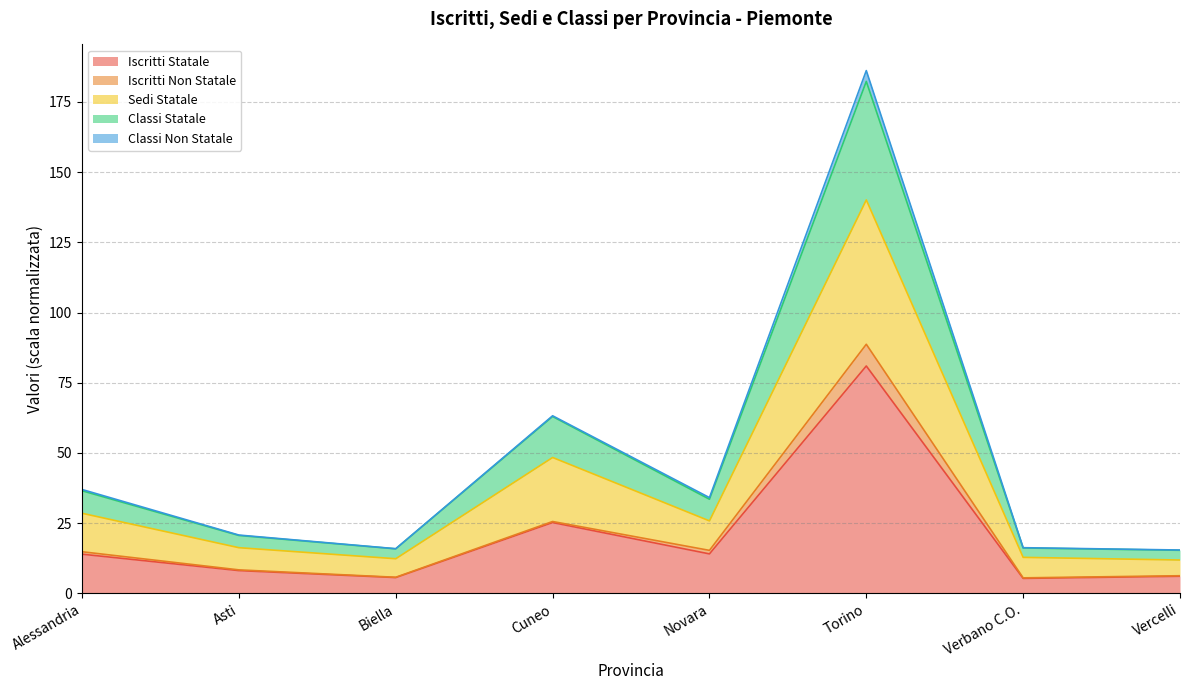

True or false: Classi Statale and Iscritti Statale intersect in this chart.

False